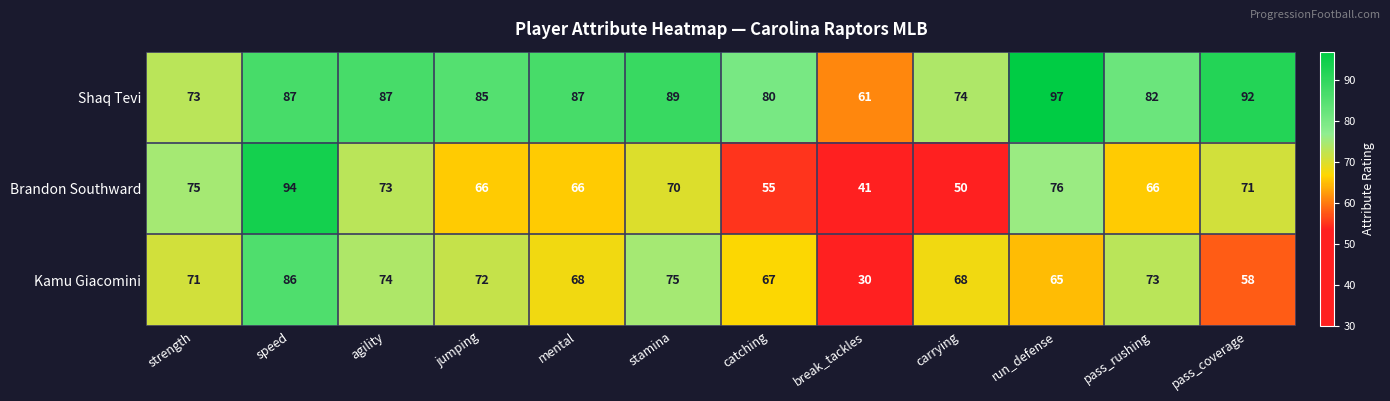

What is the spread (max minus min) of values at break_tackles?

31